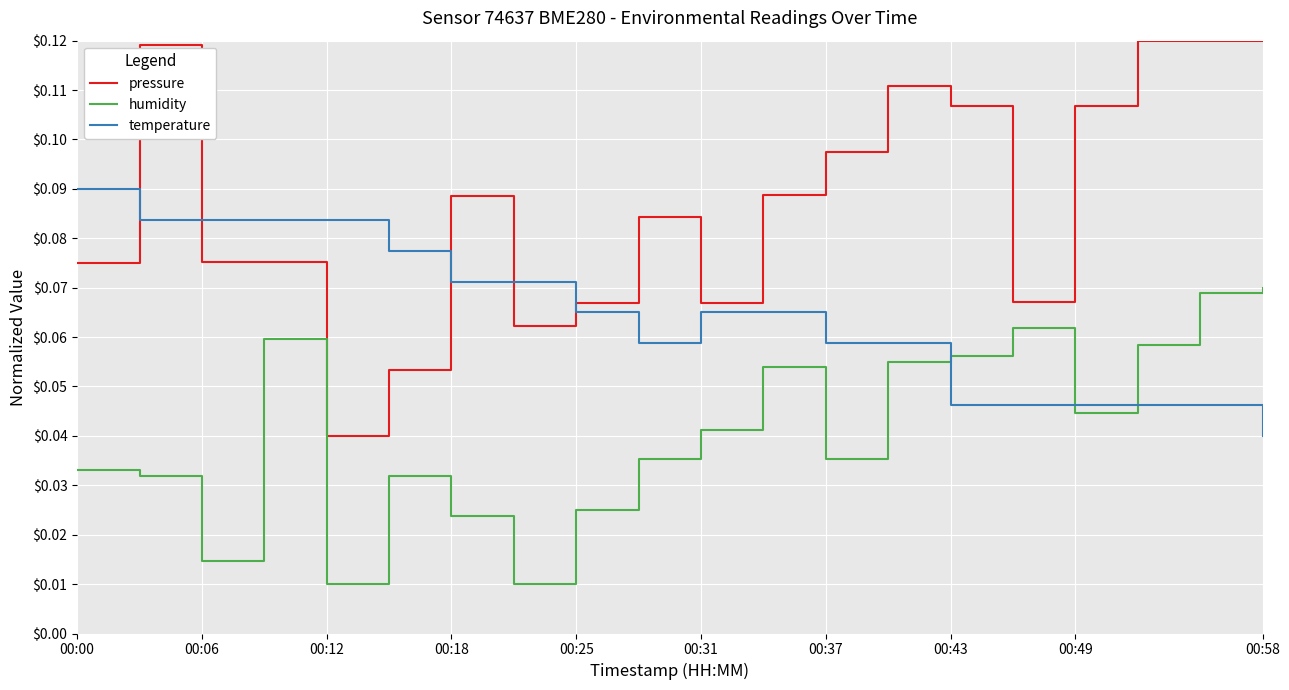

Which series ends up on top after the final intersection of pressure and temperature?

pressure